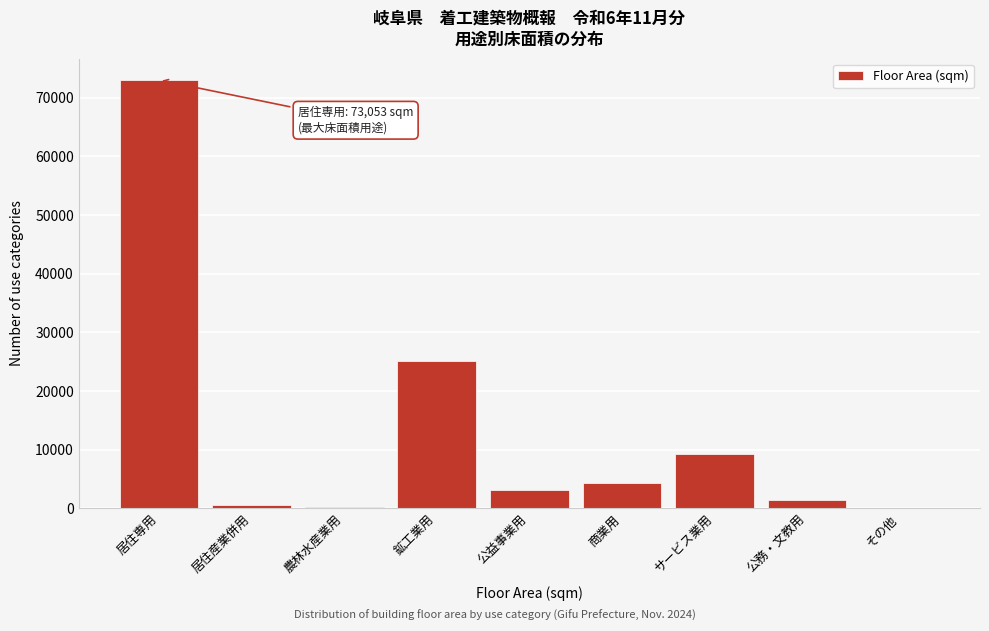

Between 居住専用 and 公務・文教用, which is larger?

居住専用